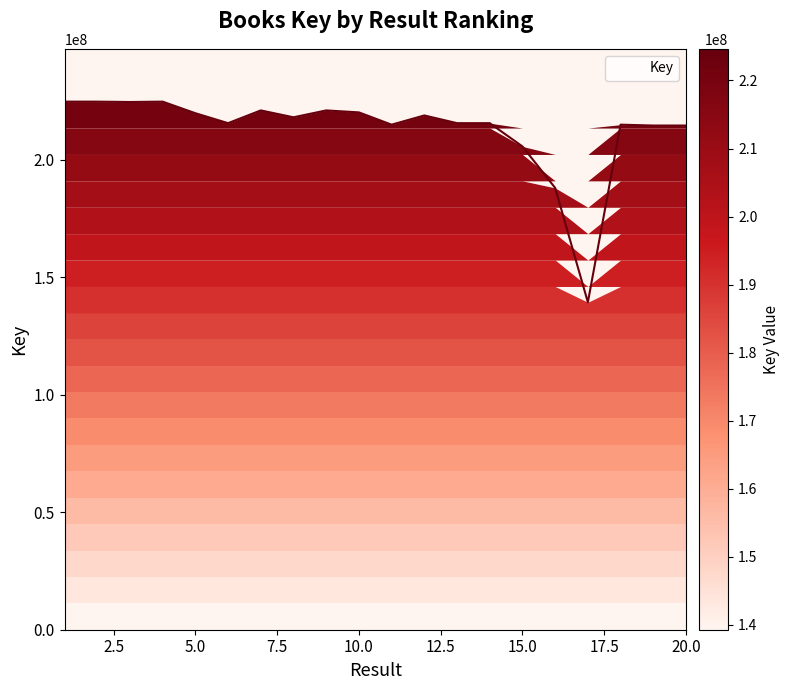

The value at 6 is 120743325. True or false?

False